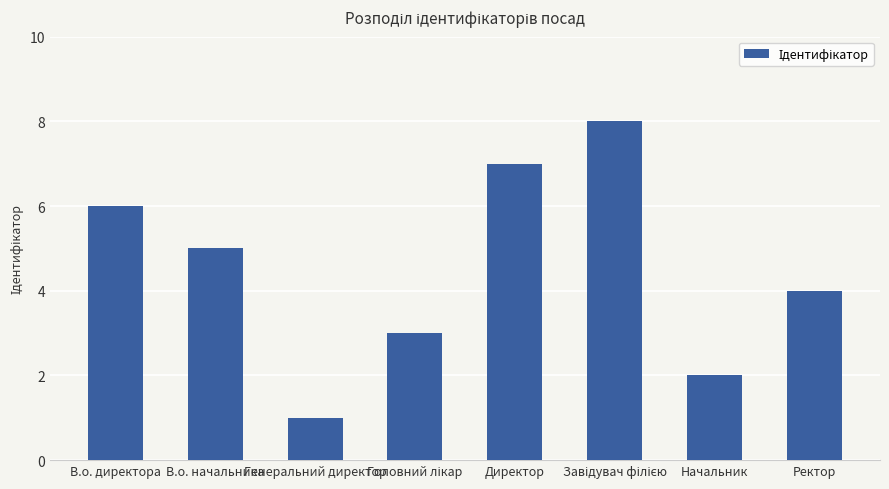

Reading left to right, transcribe all the data shown in this chart.

6	5	1	3	7	8	2	4